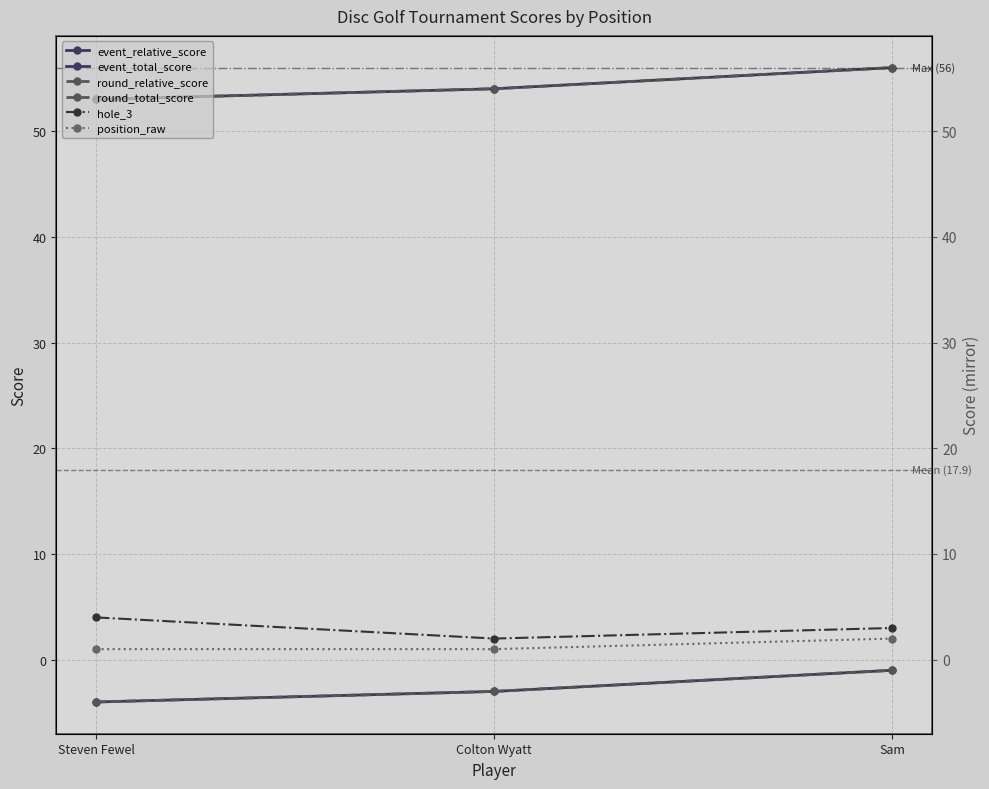

At which label is position_raw closest to 1?

Steven Fewel